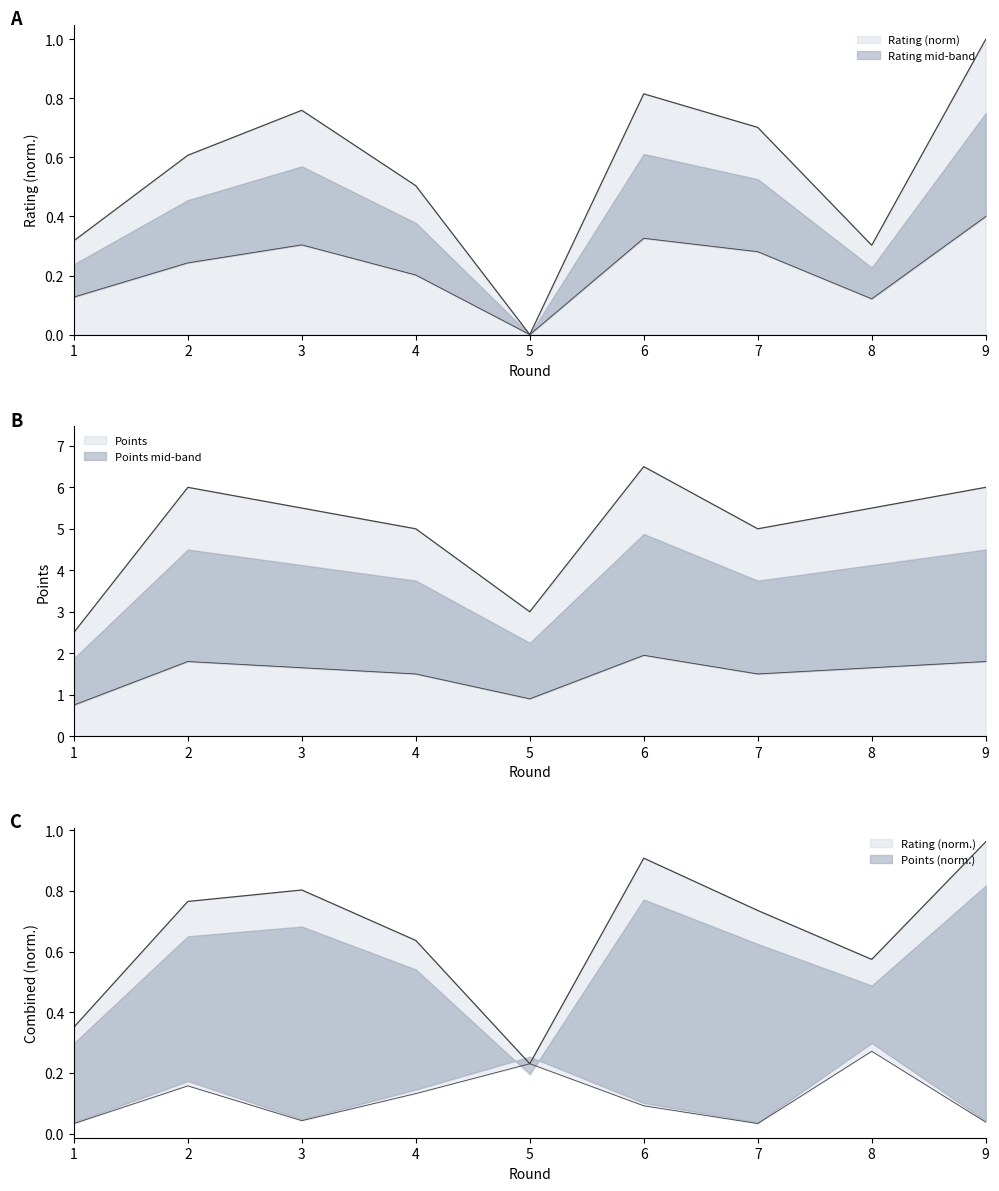

At 3, list the series in order from smallest to largest.

Rating, Points